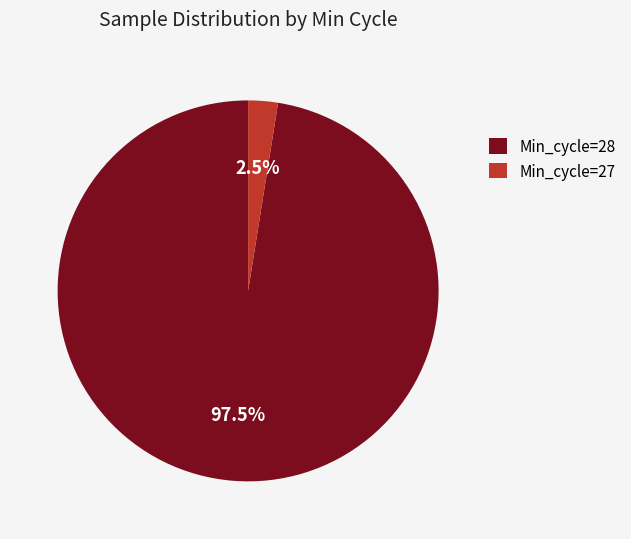

How many segments does this pie chart have?

2